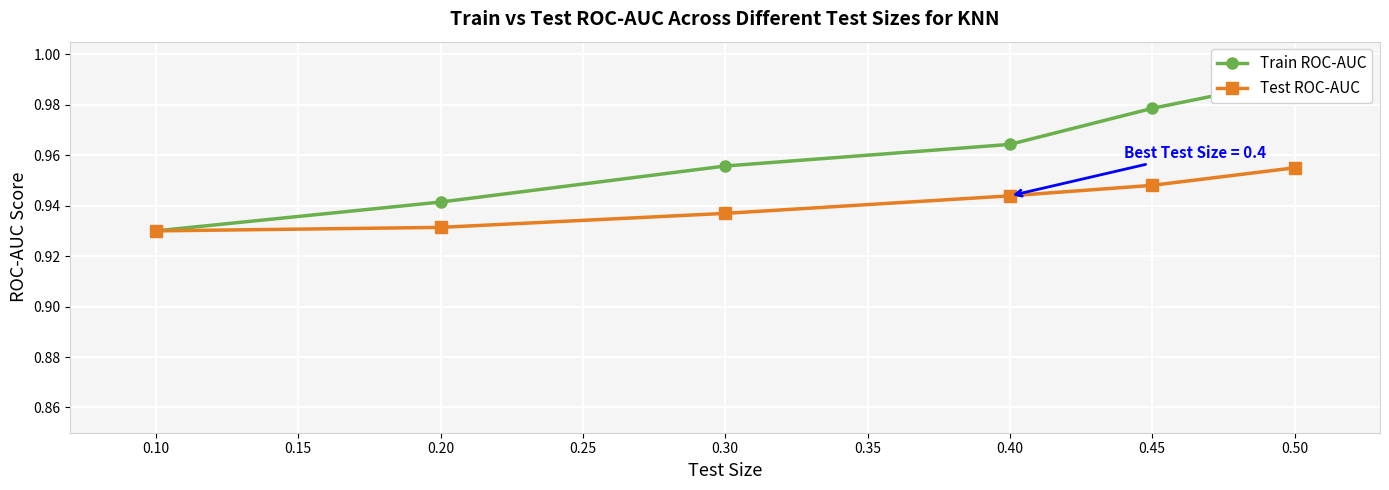

Which category has the lowest value in the Test ROC-AUC series?

0.10